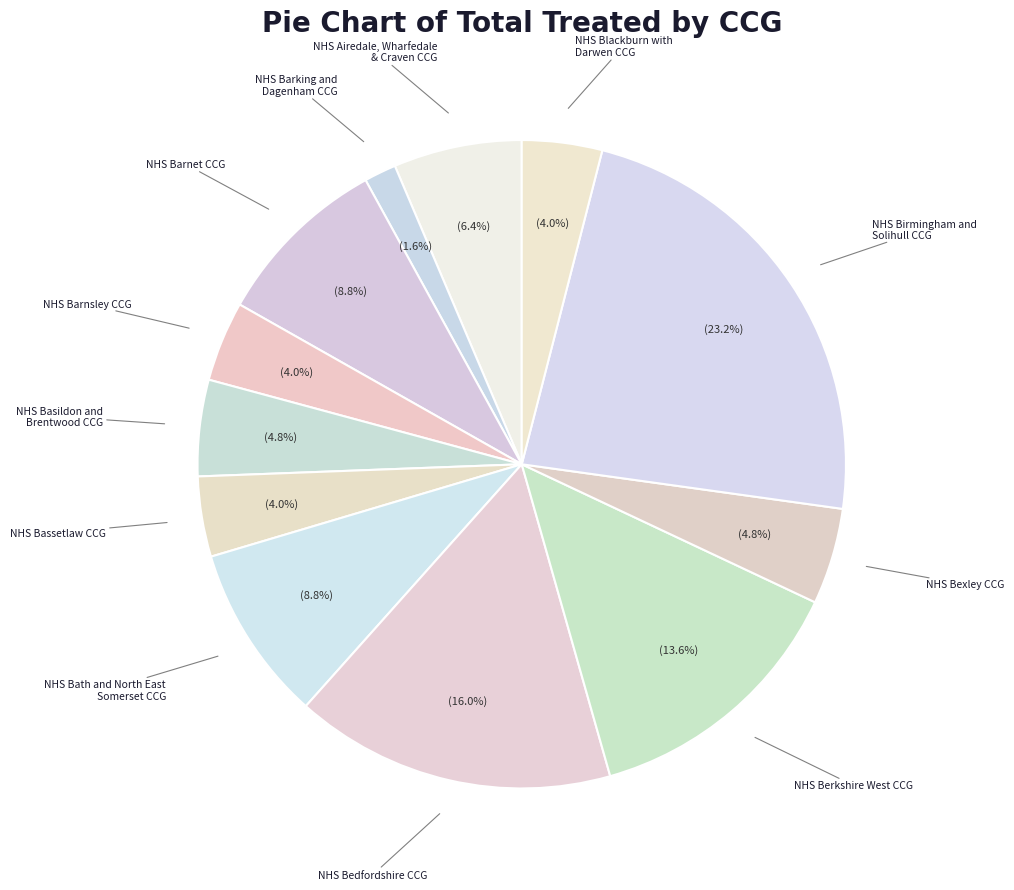

Which slice is the largest?

NHS Birmingham and Solihull CCG